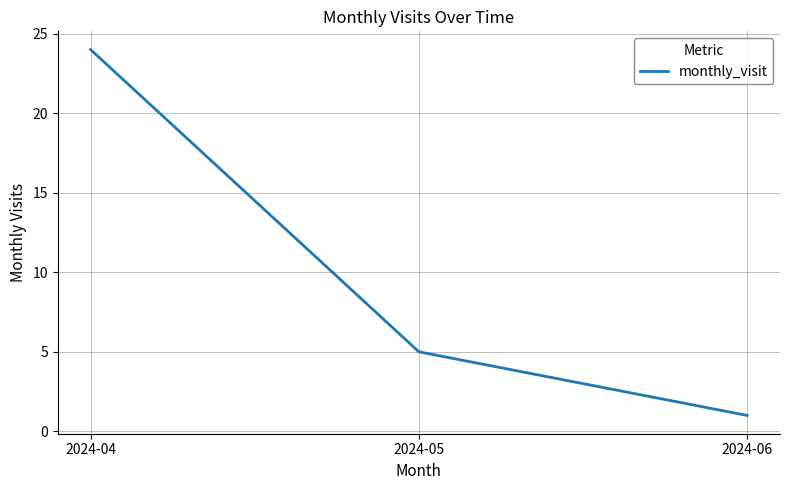

Reading left to right, what are all the values shown in this chart?

2024-04=24	2024-05=5	2024-06=1